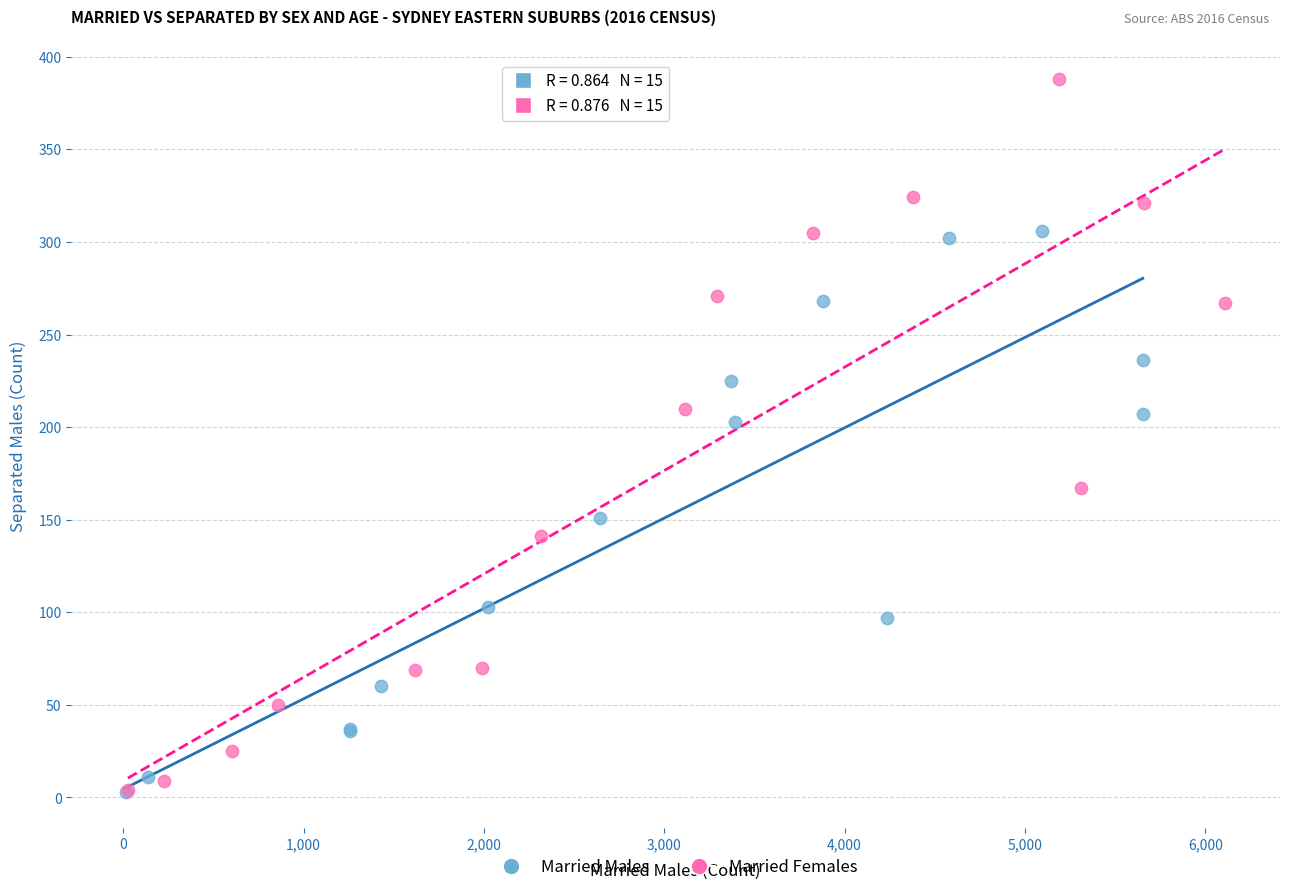

Which series contains the highest Y value?

Married Females